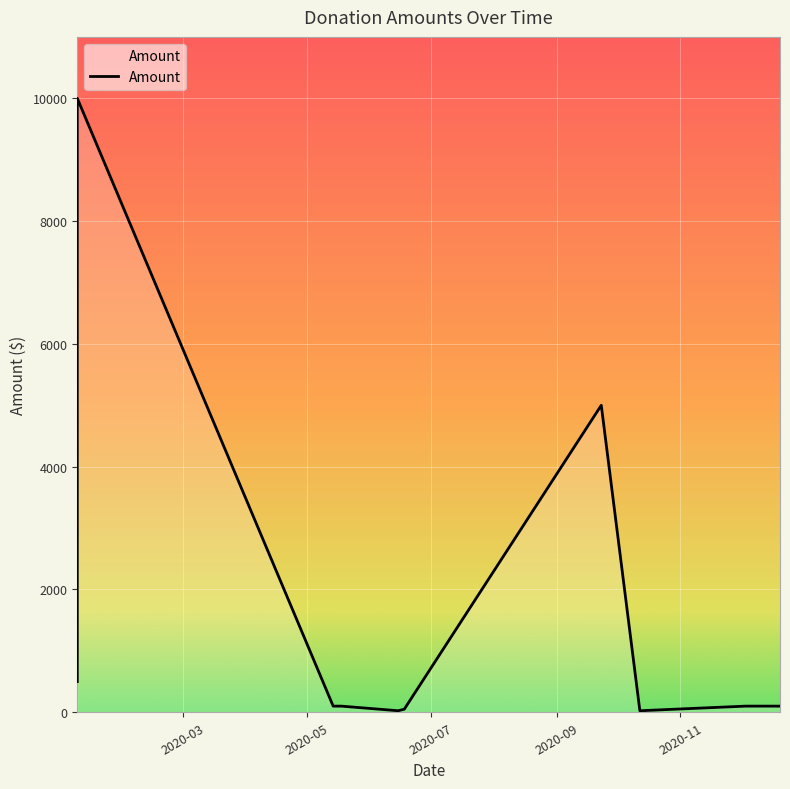

Reading left to right, what are all the values shown in this chart?

500	10000	100	100	25	50	5000	25	100	100